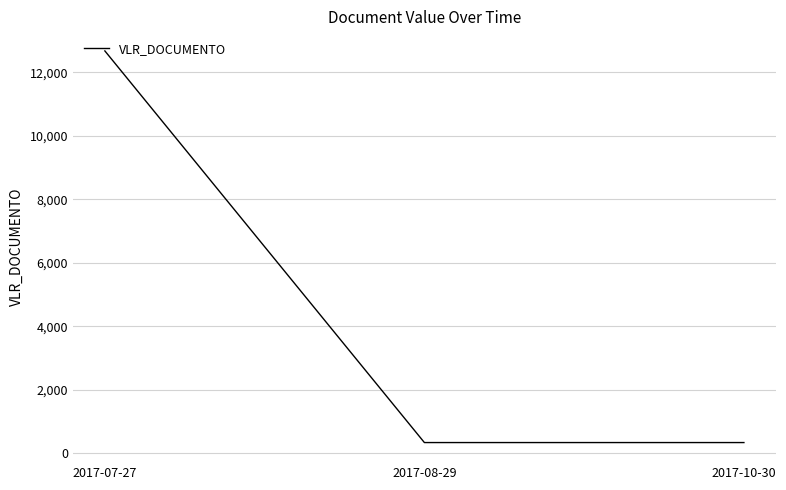

Is it true that the value at 2017-07-27 is 12669.4?

True